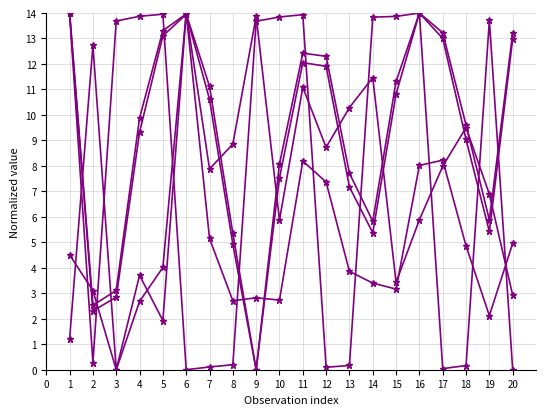

Reading left to right, transcribe all the data shown in this chart.

dnbrad: 4.5	3.1	0.0	2.7	4.0	14.0	5.2	2.7	2.8	2.7	8.2	7.4	3.9	3.4	3.2	8.0	8.2	4.9	2.1	5.0
sata: 14.0	0.3	13.7	13.9	14.0	0.0	0.1	0.2	13.7	13.8	13.9	0.1	0.2	13.8	13.9	14.0	0.0	0.2	13.7	0.0
satz: 14.0	2.3	2.8	9.3	13.1	13.9	10.6	4.9	0.0	7.5	12.1	11.9	7.2	5.4	10.8	14.0	13.0	9.0	5.4	13.0
scan_angle: 14.0	2.5	3.1	9.9	13.3	14.0	11.1	5.4	0.0	8.1	12.4	12.3	7.7	5.8	11.3	14.0	13.2	9.6	5.9	13.2
rade9_aggzone_norm: 1.2	12.7	0.0	3.7	1.9	14.0	7.9	8.9	13.9	5.9	11.1	8.7	10.3	11.5	3.4	5.9	8.0	9.5	6.9	2.9